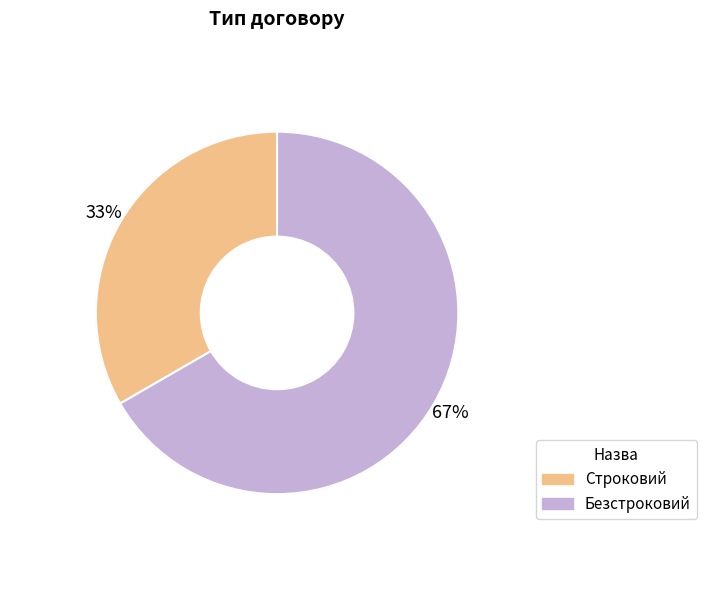

How many segments does this pie chart have?

2